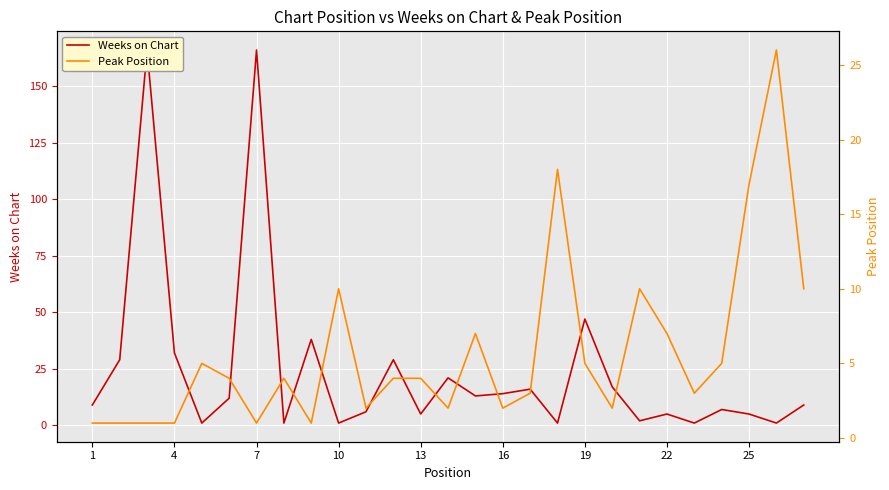

What is the difference between the maximum and minimum values in the Peak Position series?

25